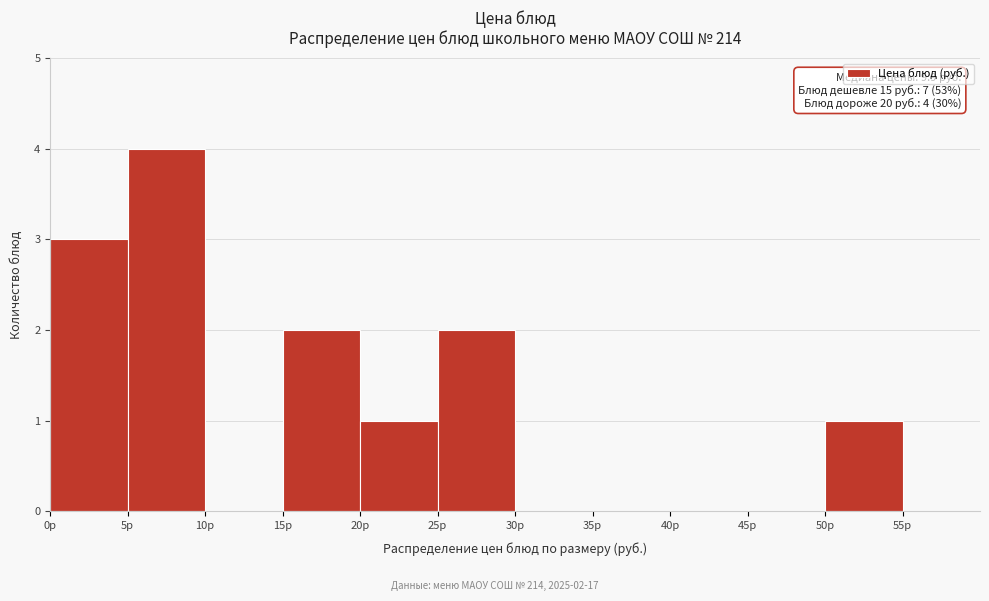

Over which range of the x-axis is the bar tallest?

5 to 10